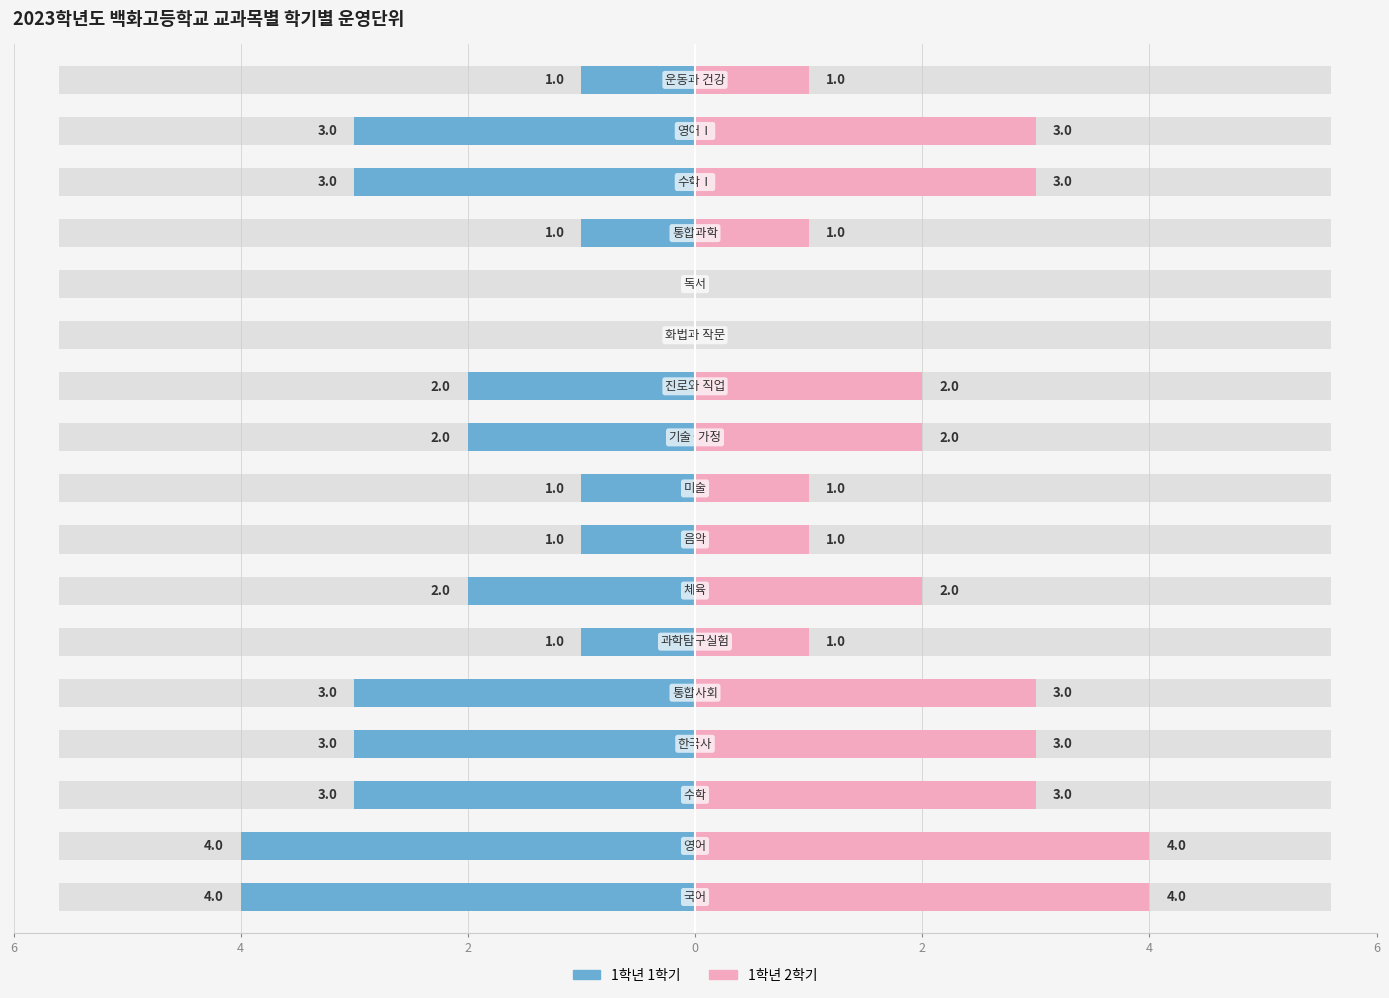

Reading right to left, what are all the values shown in this chart?

1학년 1학기: -1	-3	-3	-1	0	0	-2	-2	-1	-1	-2	-1	-3	-3	-3	-4	-4
1학년 2학기: 1	3	3	1	0	0	2	2	1	1	2	1	3	3	3	4	4